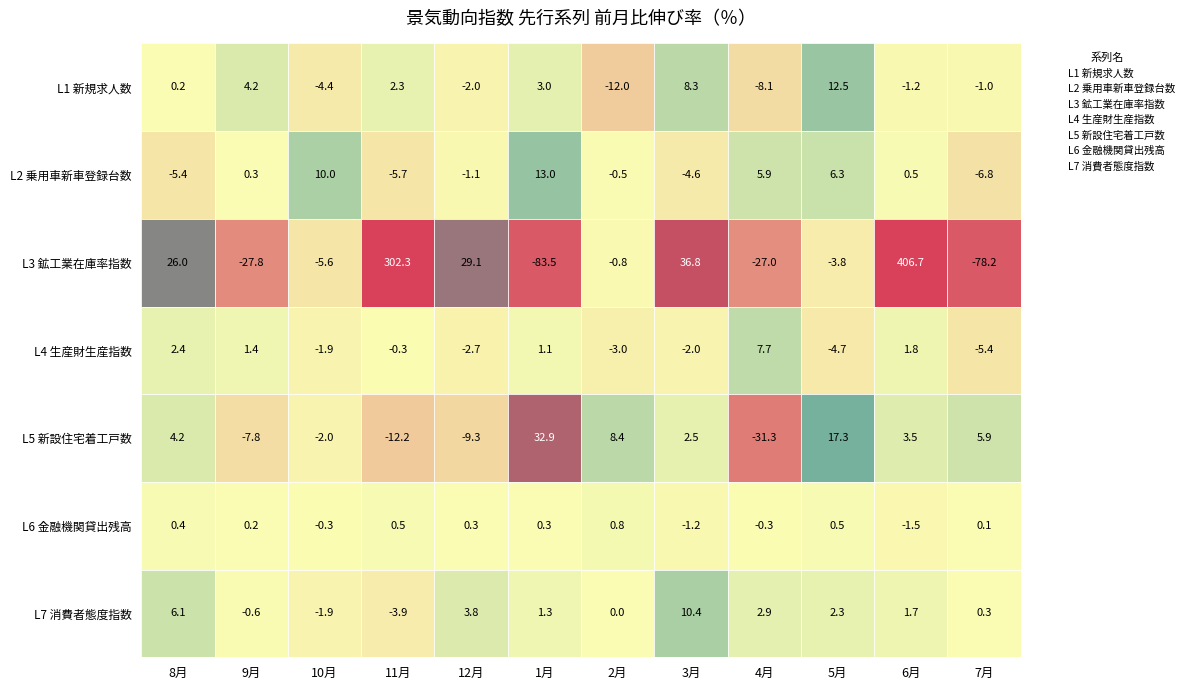

At which category does the chart reach its peak across all series?

6月